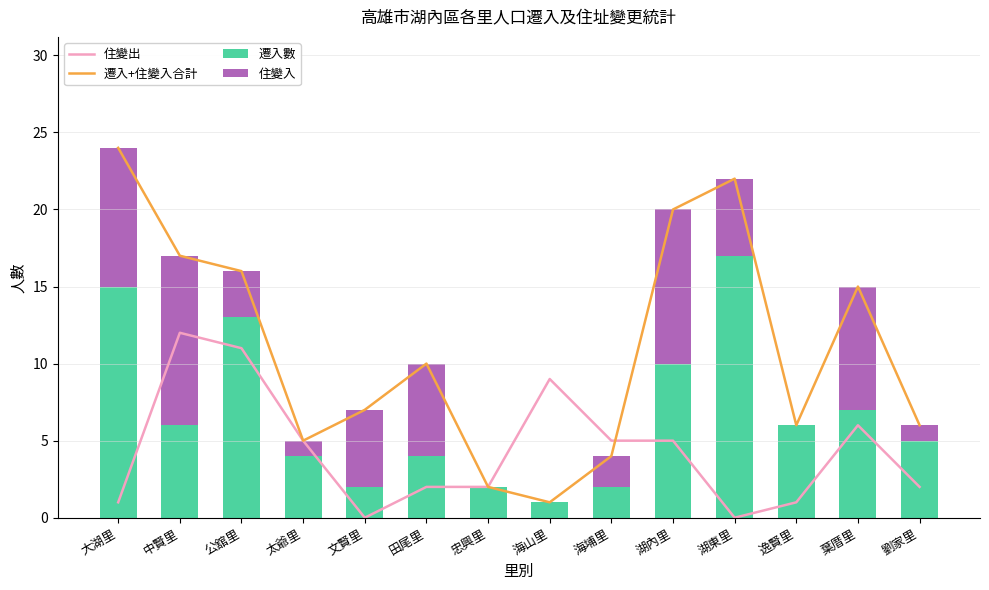

Count the number of data series in this chart.

4